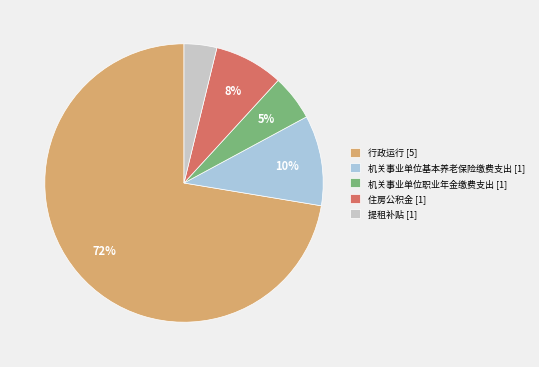

Which has a higher value, 机关事业单位职业年金缴费支出 [1] or 提租补贴 [1]?

机关事业单位职业年金缴费支出 [1]